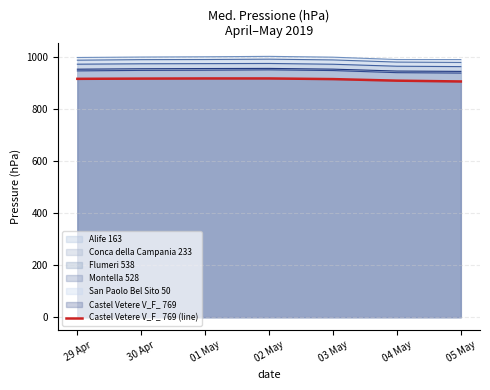

Does the chart display data point markers on the line(s)?

No